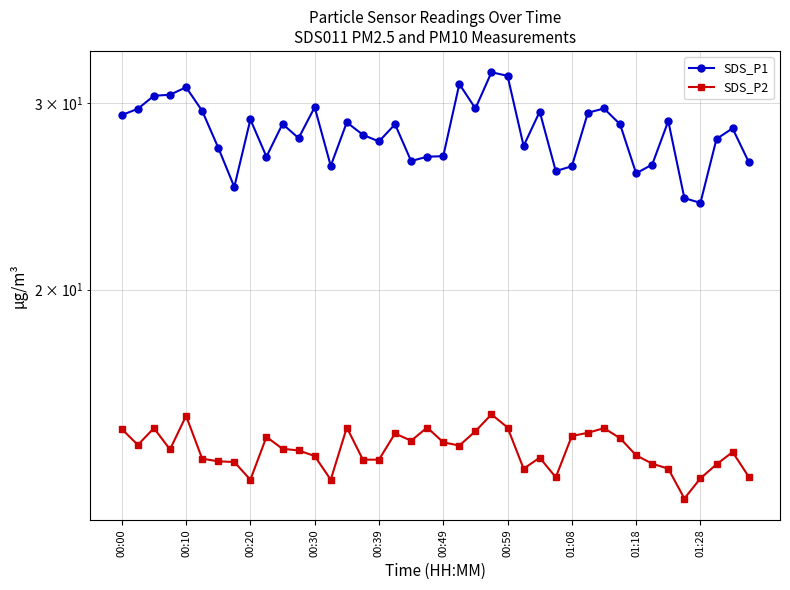

What is the lowest value of the SDS_P2 series?

12.7